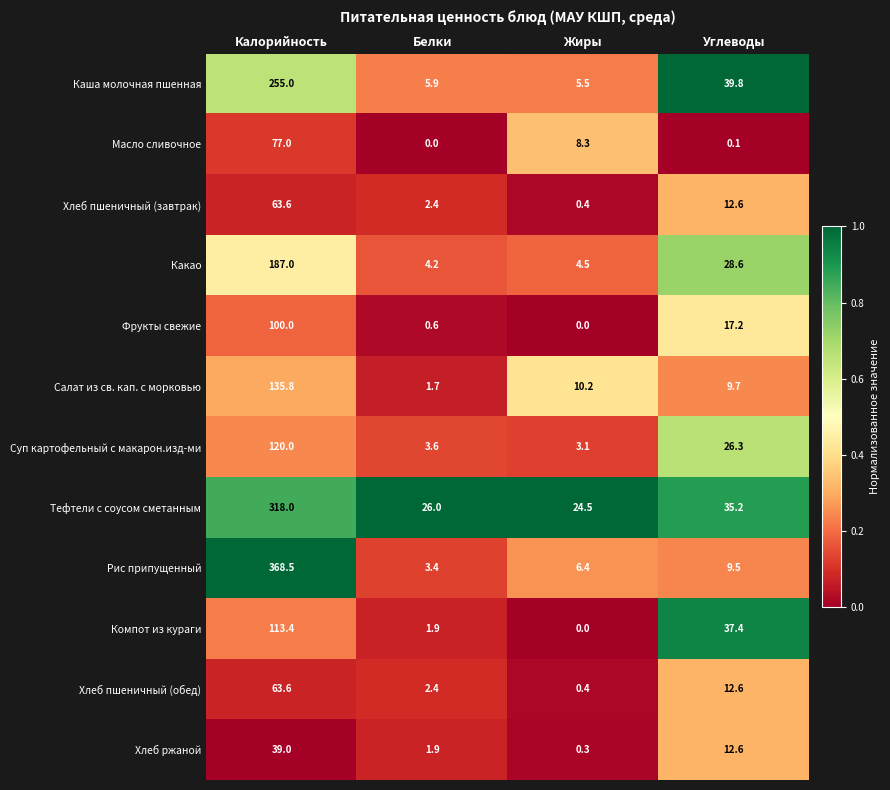

Which series has the largest range (max minus min)?

Рис припущенный